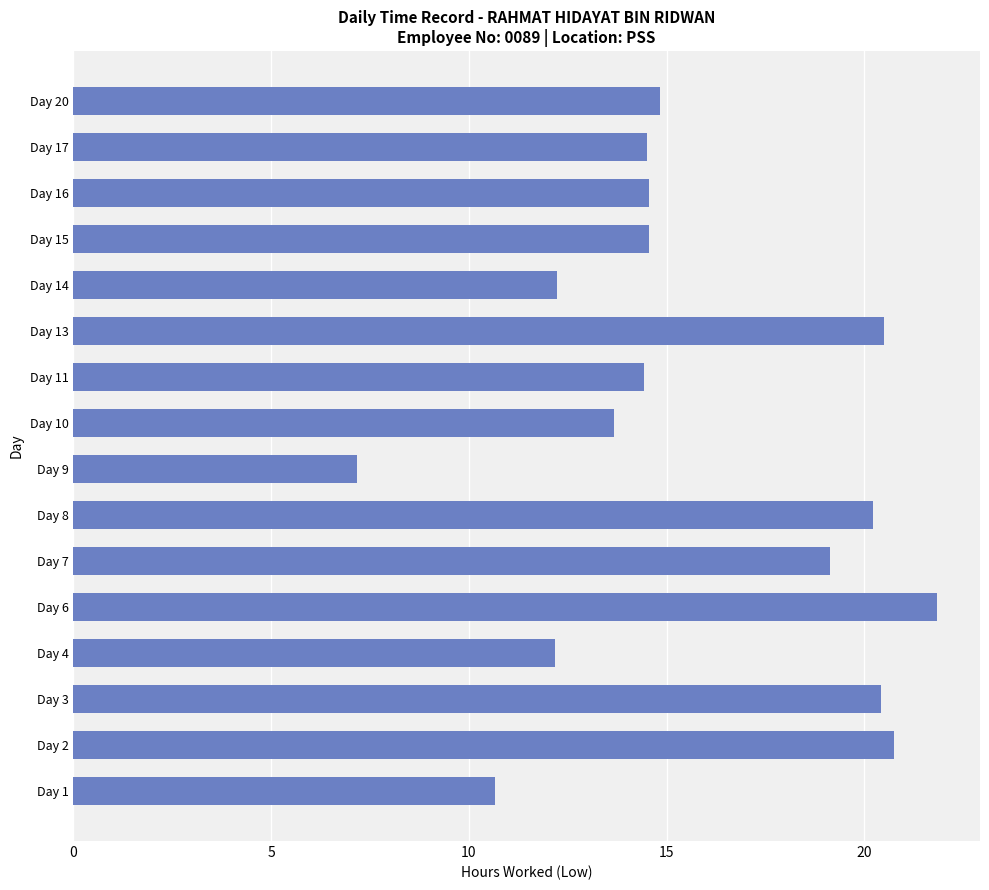

Read the value at Day 1.

10.7